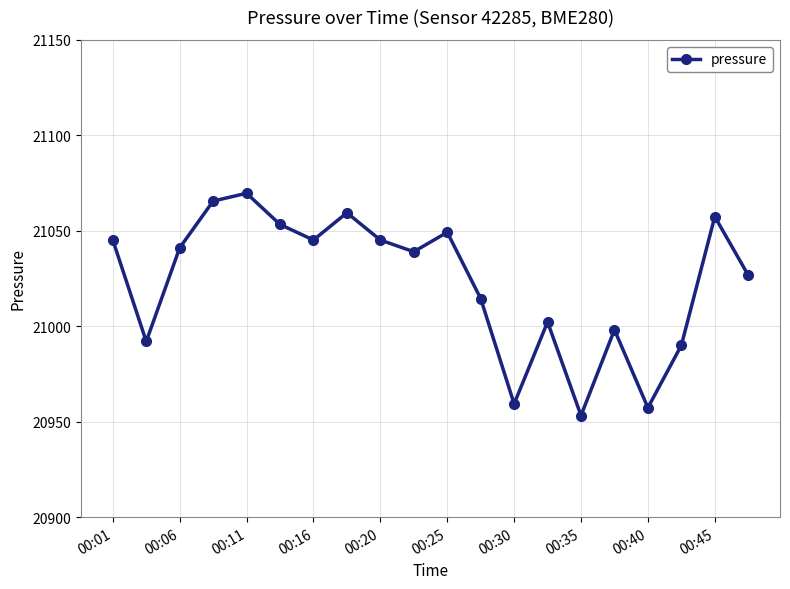

How many interior local peaks (higher than both neighbors) does the data have?

6